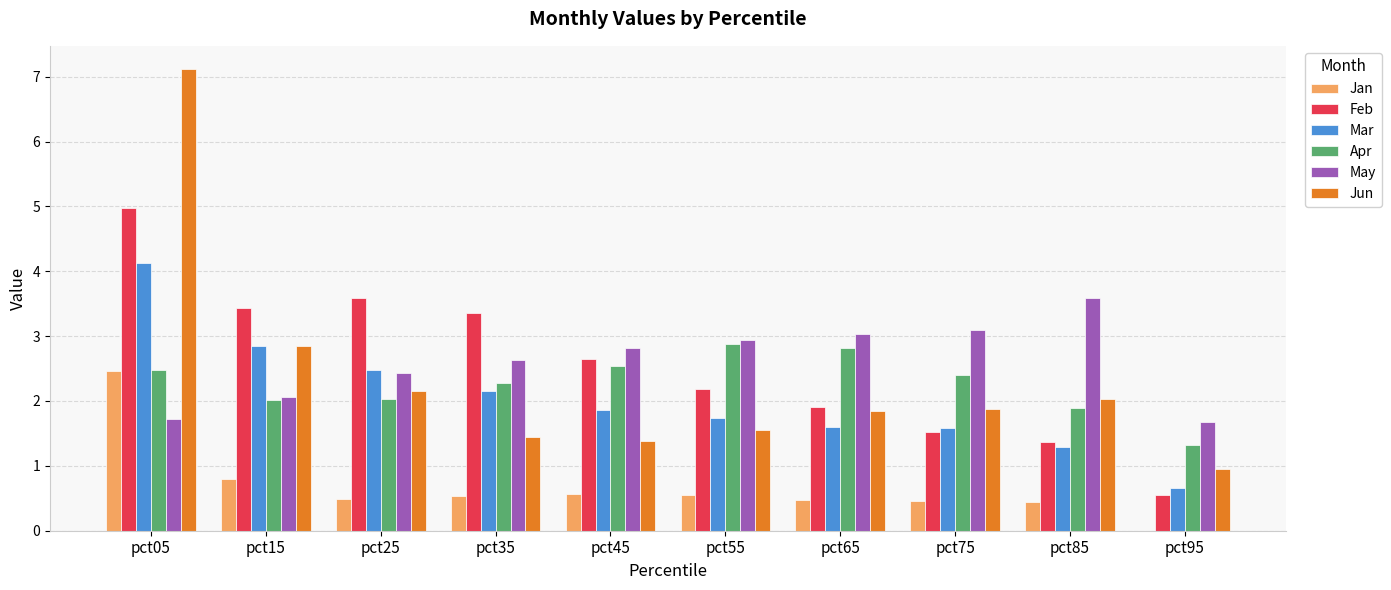

What is the spread (max minus min) of values at pct15?

2.6